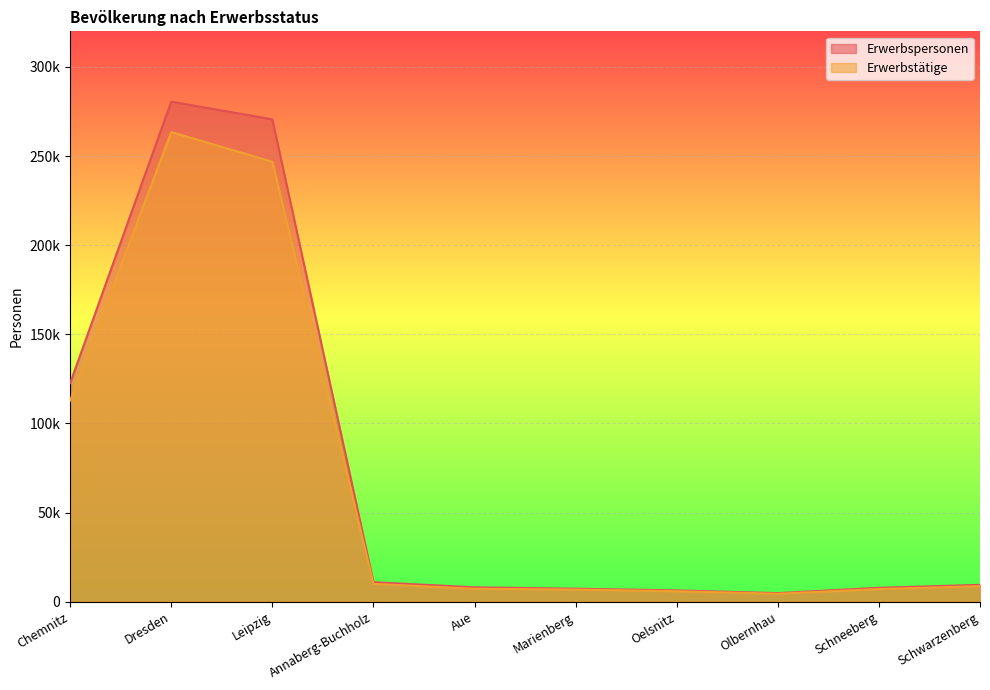

What is the total value across all series at Olbernhau?

9290